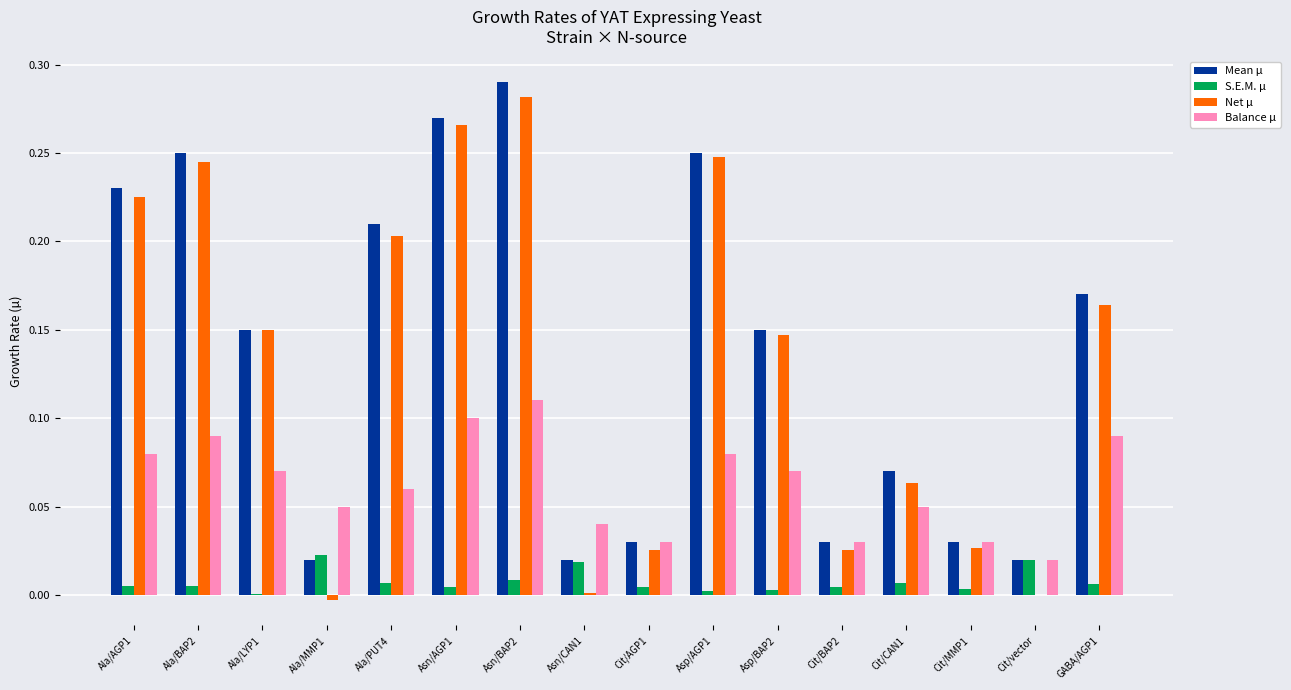

The value of Balance µ at Ala/LYP1 is 0.1. True or false?

True